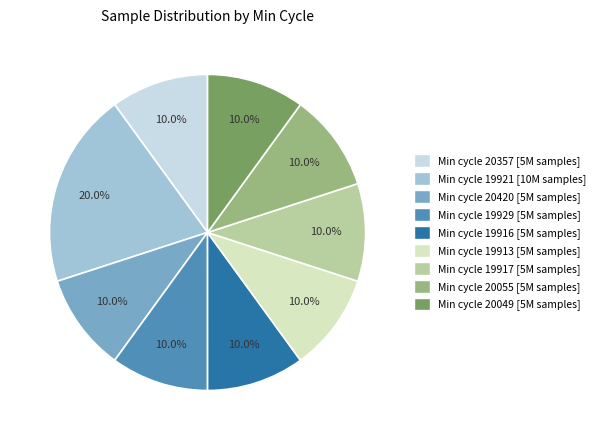

Is there any slice that represents more than half of the pie?

No